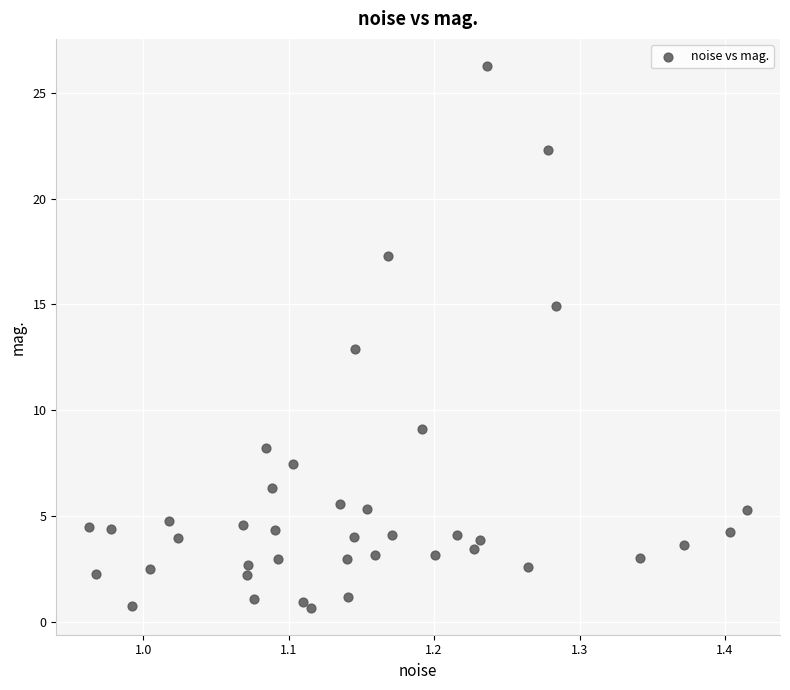

What is the range of Y values (max minus min)?

25.6